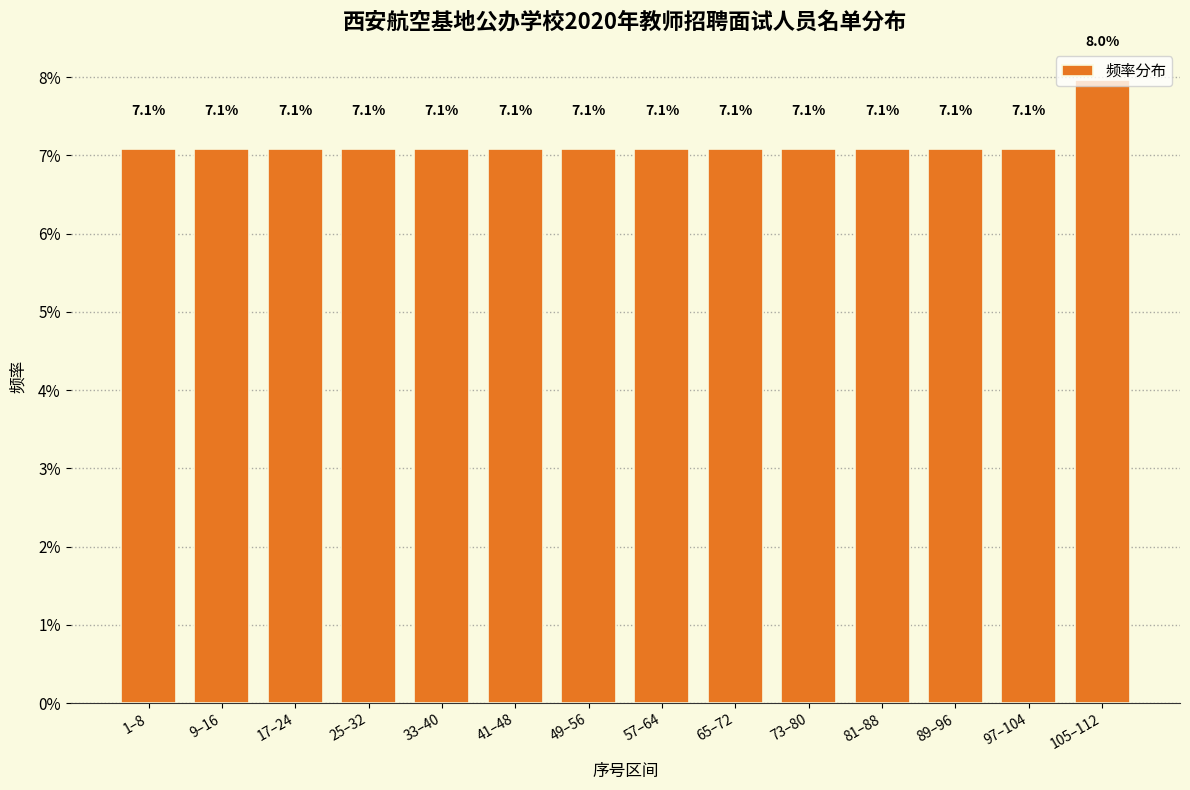

Are the bars horizontal?

No